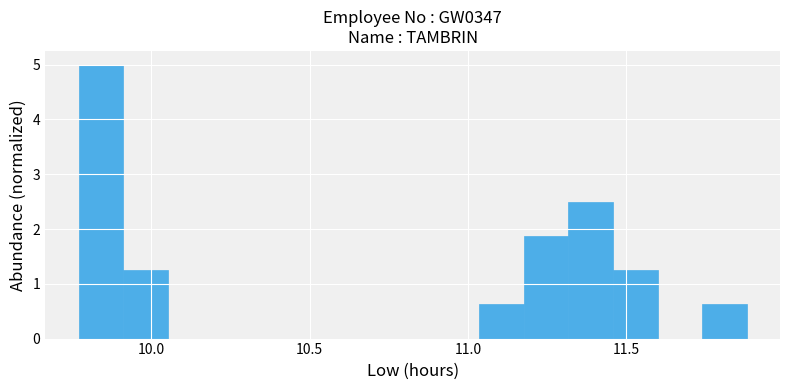

Around what value on the x-axis is the tallest bar? Give the approximate position of its centre, as read against the axis.

9.85